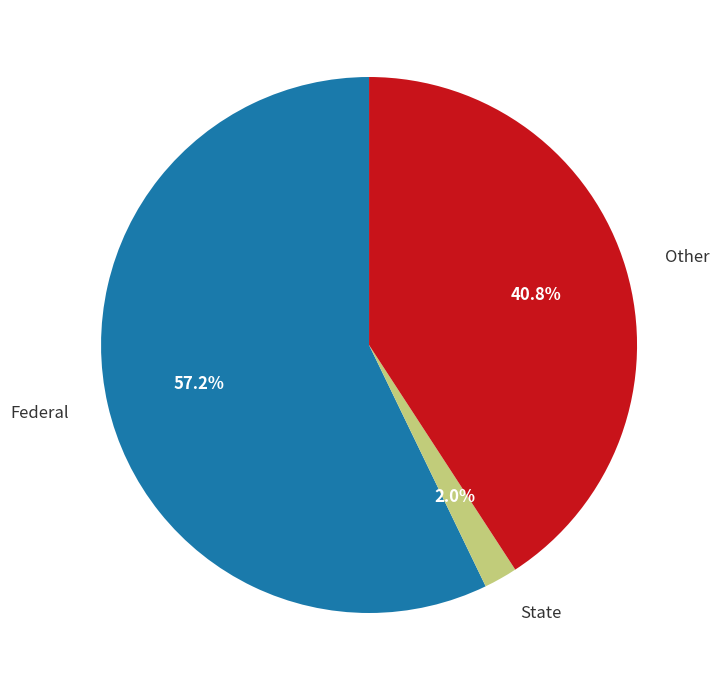

Does any single category account for the majority?

Yes